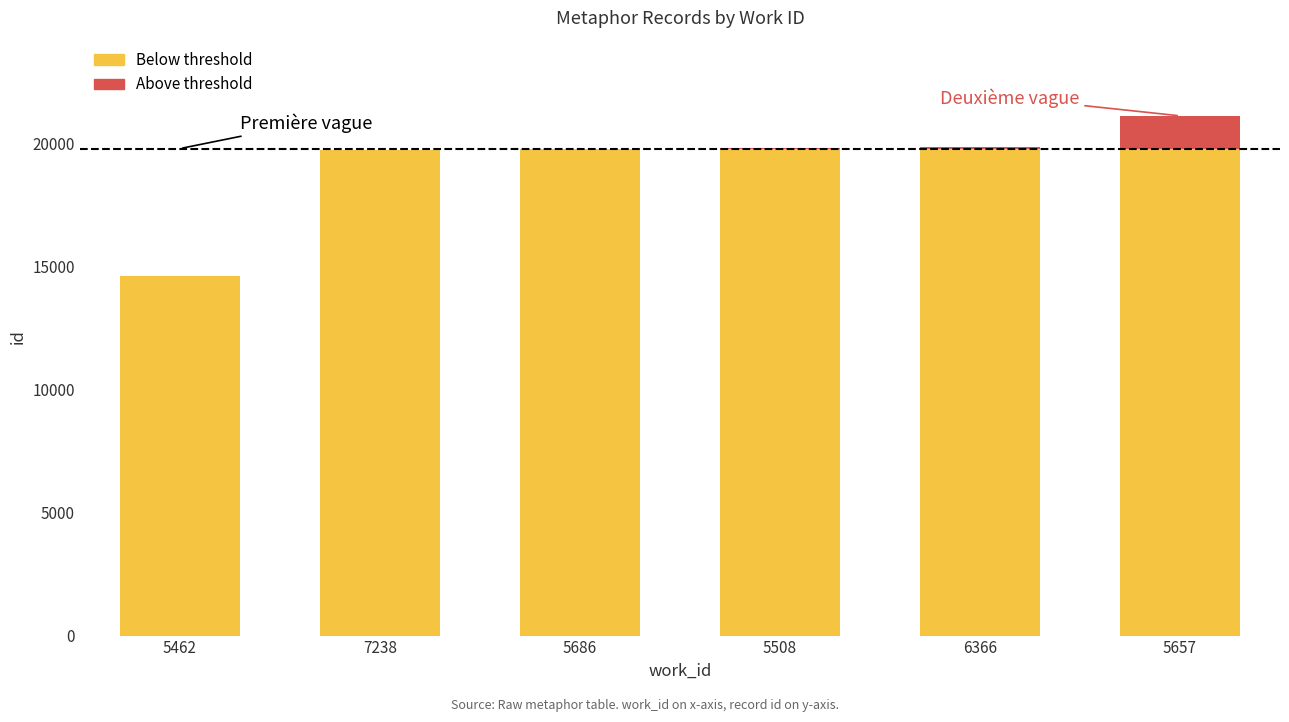

At which category is the sum across all series the highest?

5657